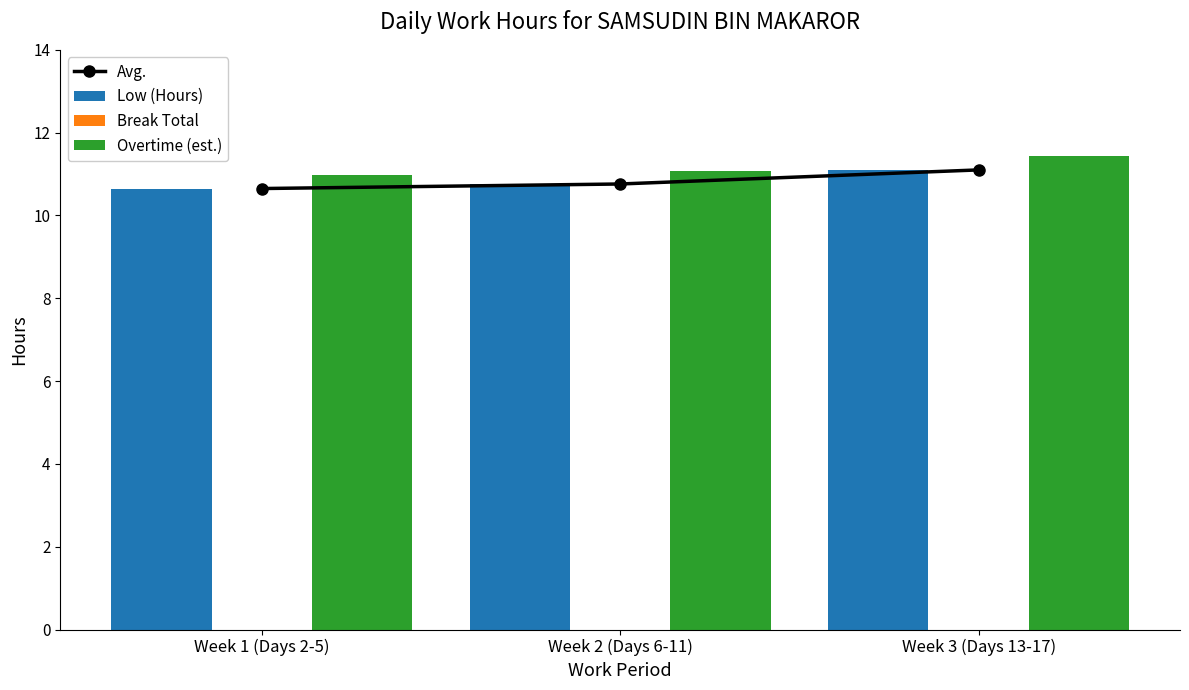

What is the total value across all series at Week 2 (Days 6-11)?

32.6